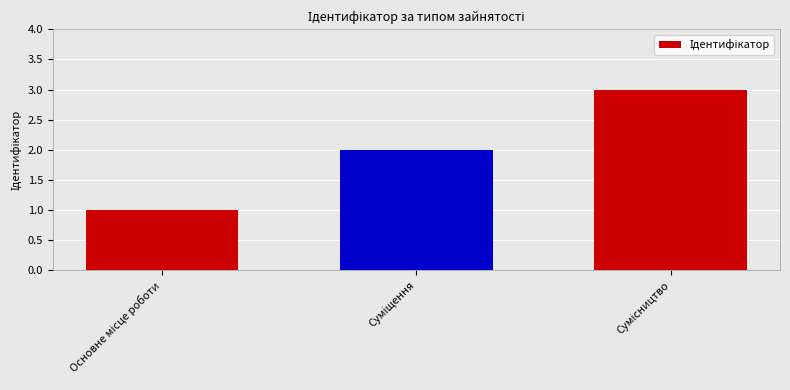

What is the maximum value shown in the chart?

3